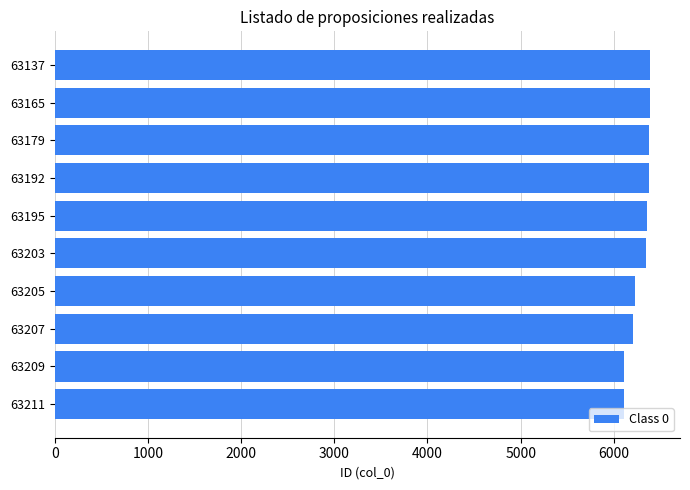

What is the difference between the values at 63209 and 63179?

271